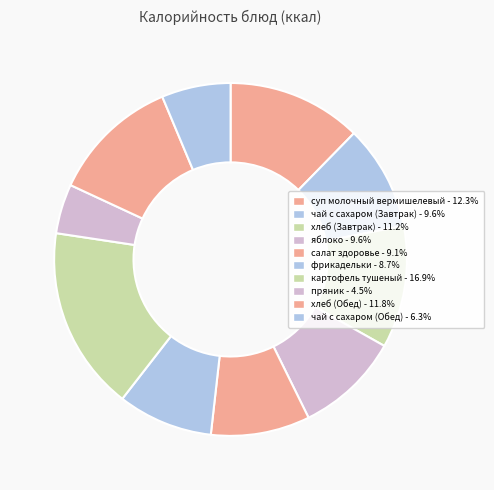

What portion of the pie excludes чай с сахаром (Завтрак)?

90.4%